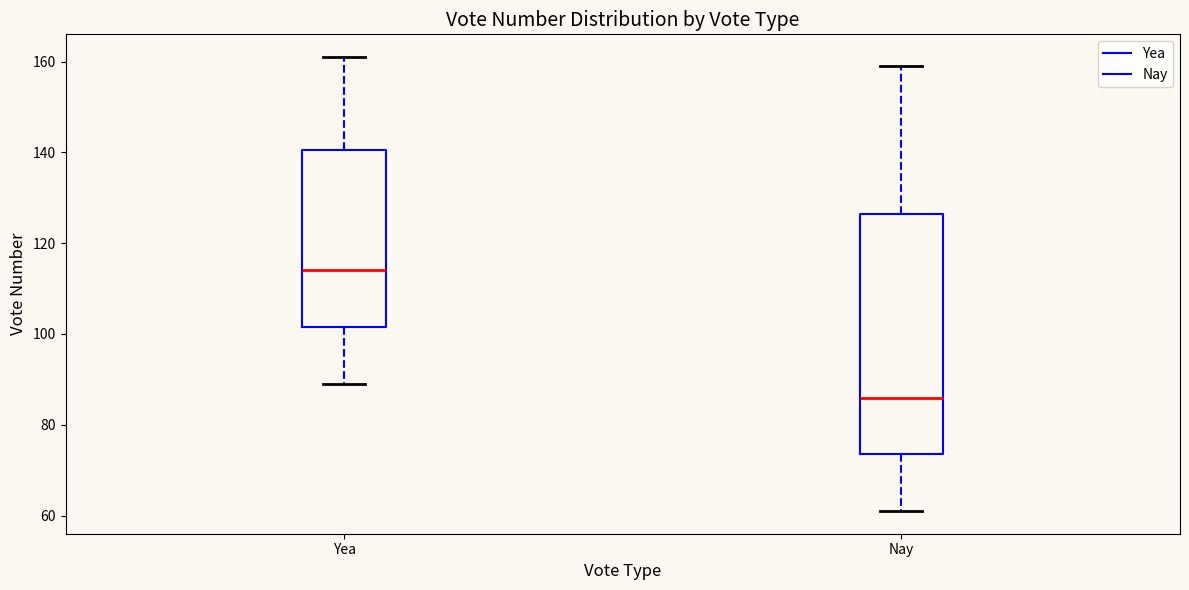

Which box has the highest median line?

Yea